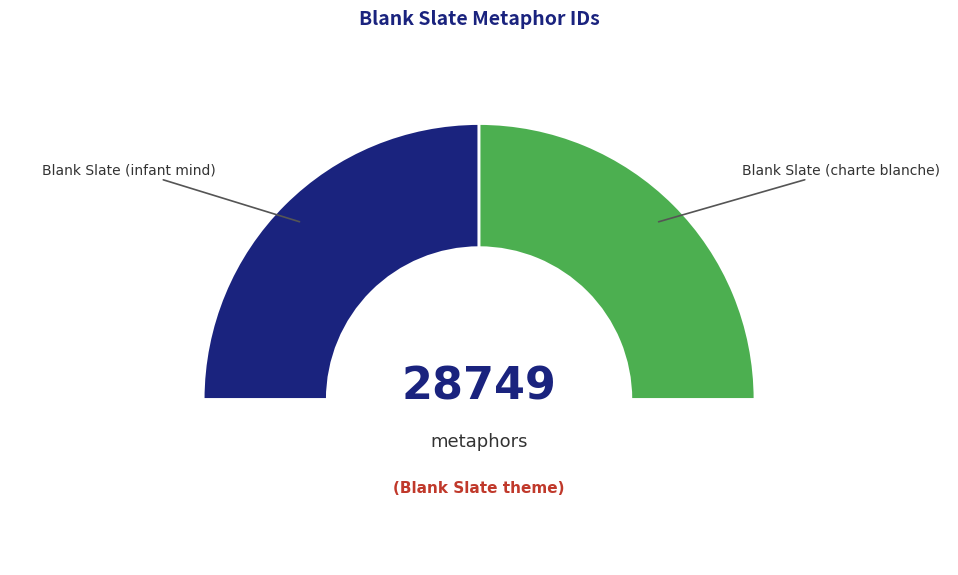

Combined, do Blank Slate (infant mind) and Blank Slate (charte blanche) account for over 50%?

Yes